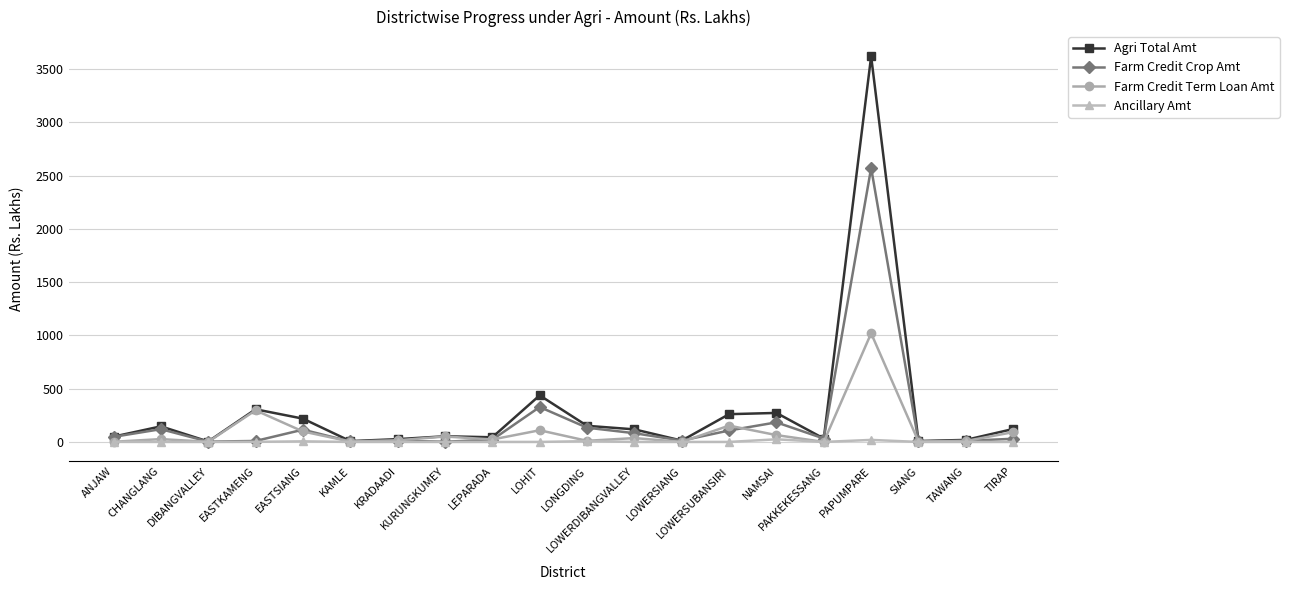

What is the maximum value shown in the chart?

3617.8